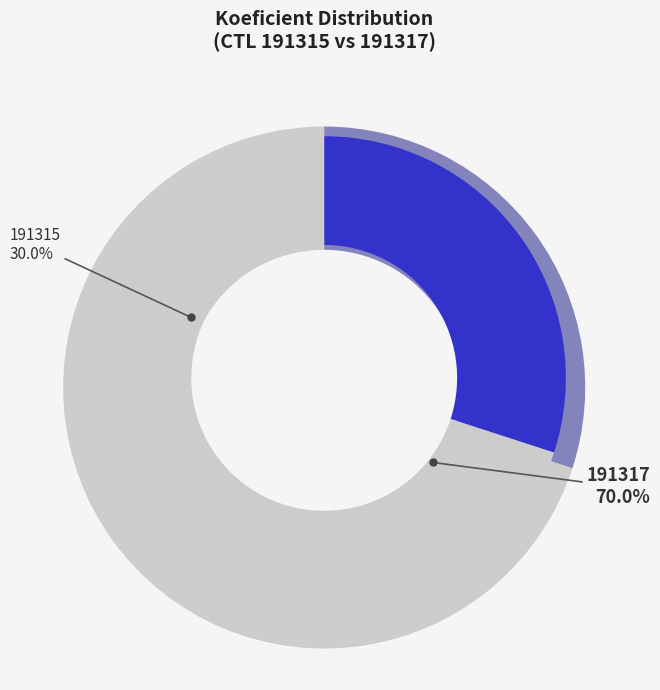

What portion of the pie excludes 191315?

70.0%